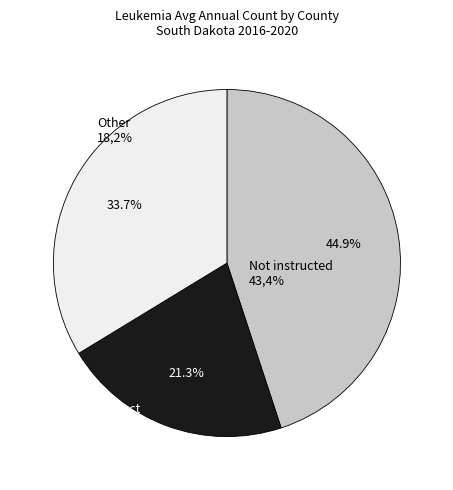

Does any single category account for the majority?

No